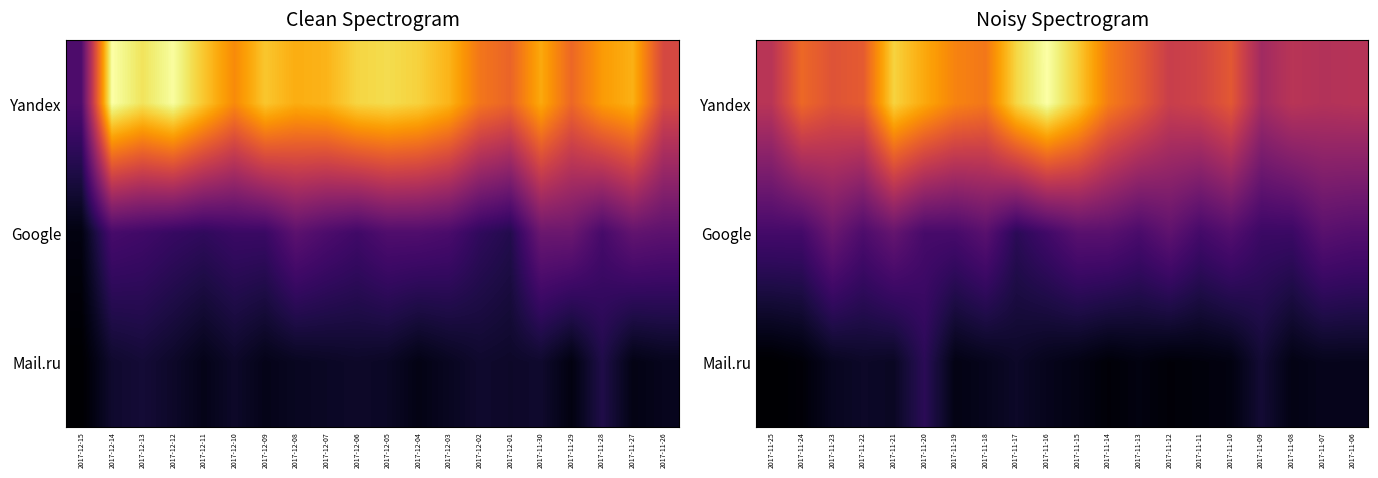

The Google series shows 26 at 2017-11-17. True or false?

True